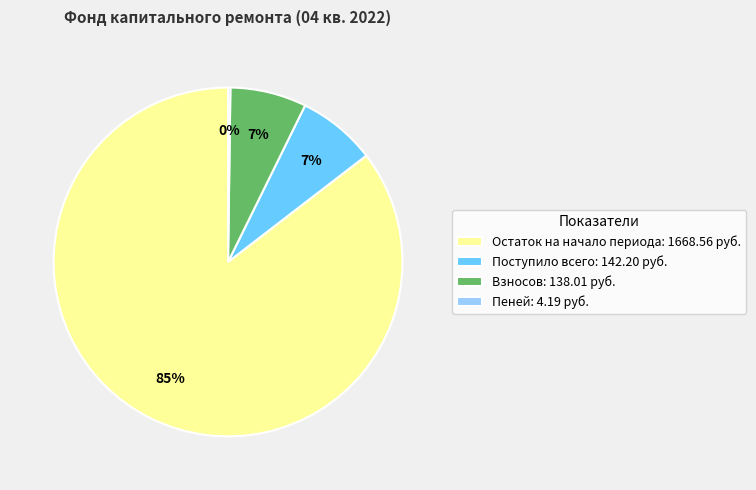

To the nearest percent, what is the average slice percentage?

25%